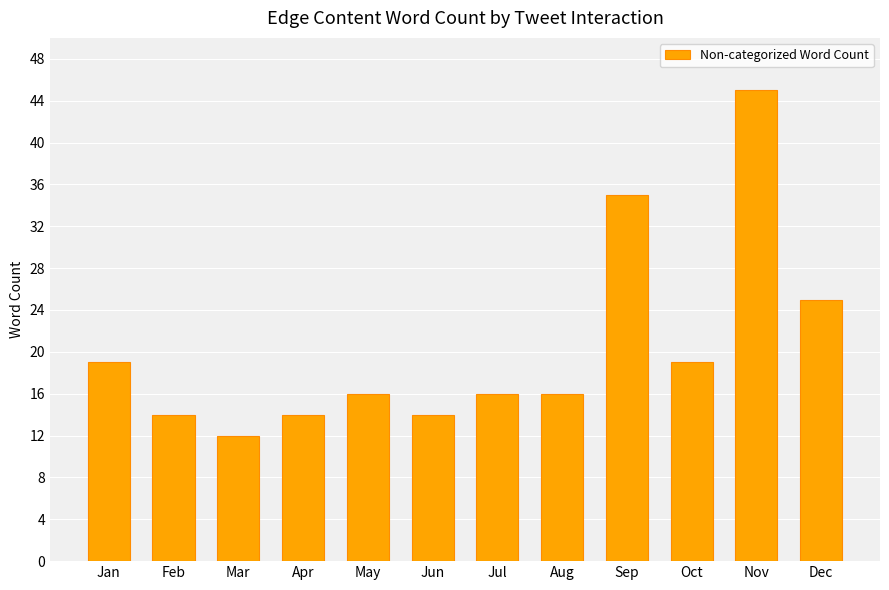

What is the minimum value shown in the chart?

12